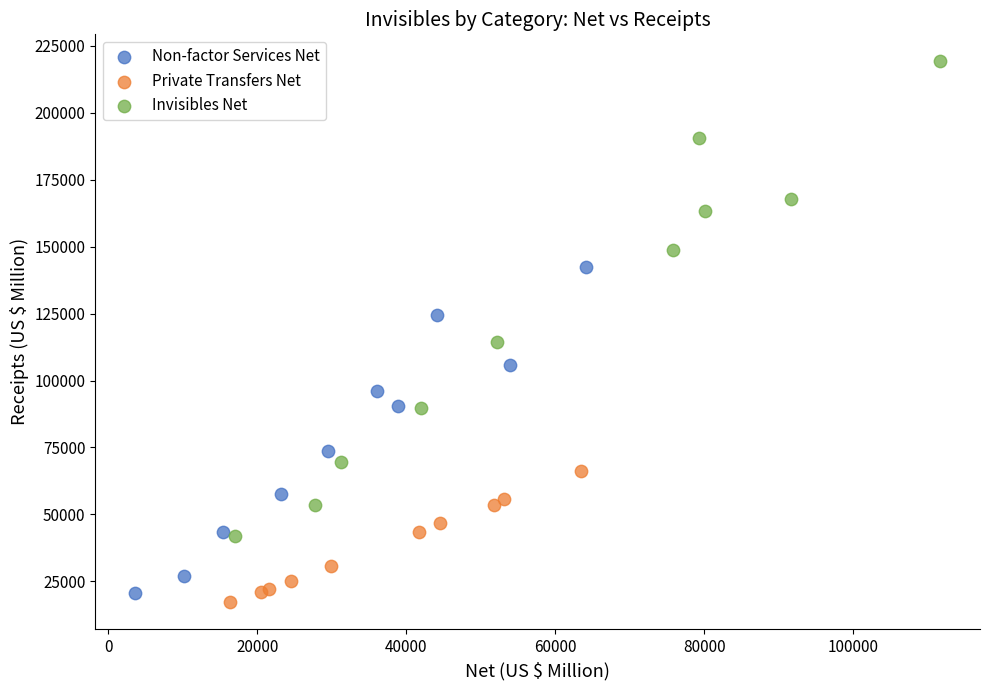

What are all the series names shown in the legend?

Non-factor Services Net, Private Transfers Net, Invisibles Net